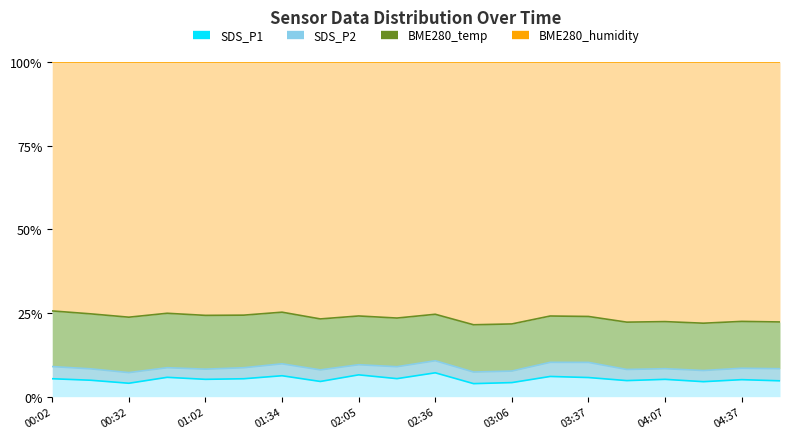

True or false: BME280_humidity and BME280_temperature intersect in this chart.

False